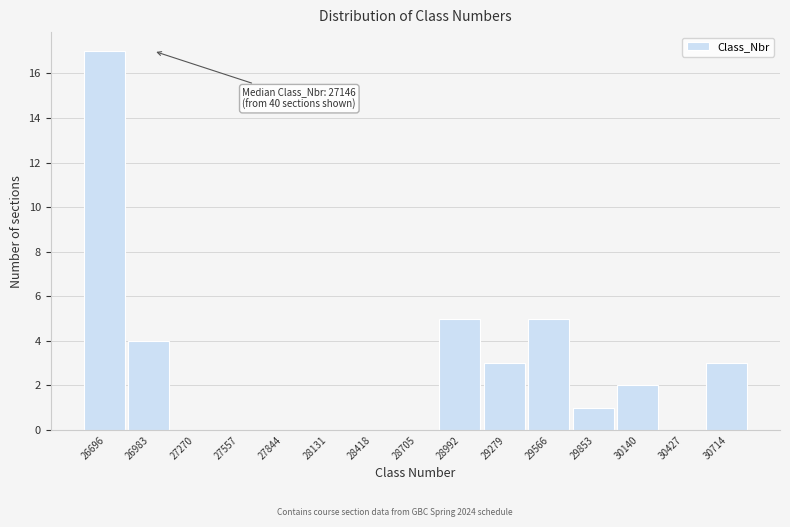

Reading right to left, extract all data points from this chart.

30714=3	30427=0	30140=2	29853=1	29566=5	29279=3	28992=5	28705=0	28418=0	28131=0	27844=0	27557=0	27270=0	26983=4	26696=17